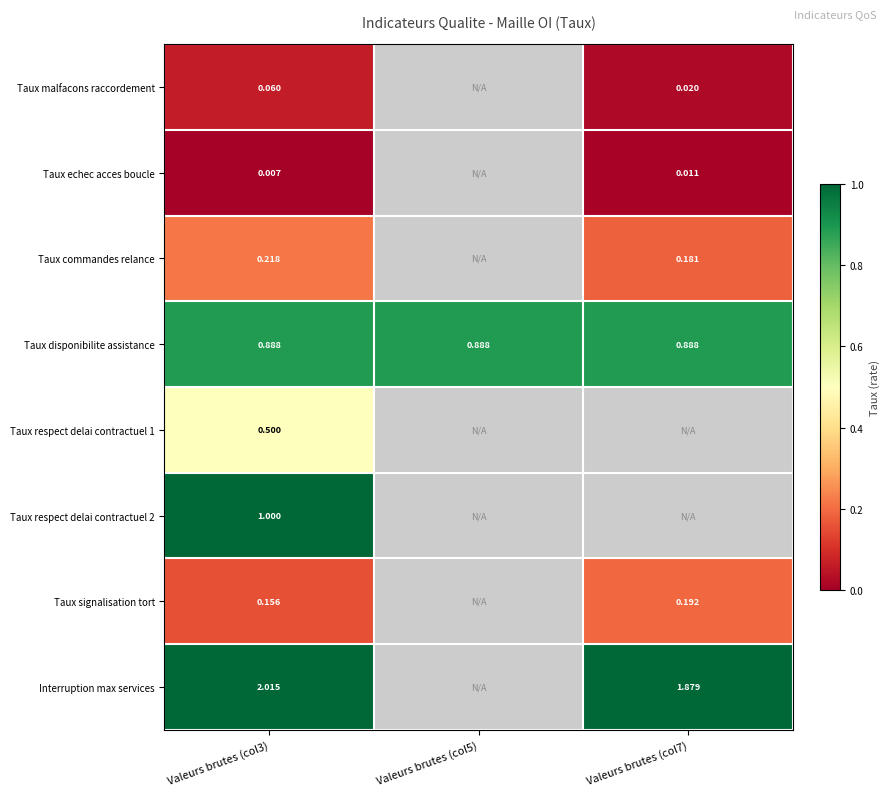

Count the number of data series in this chart.

8